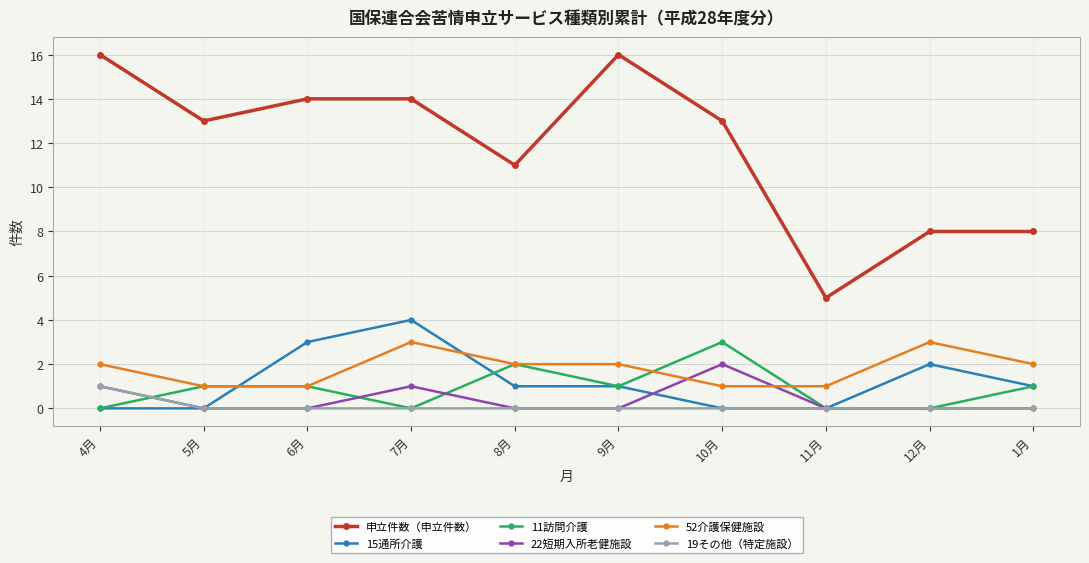

True or false: 22短期入所老健施設 and 11訪問介護 cross at least once.

True